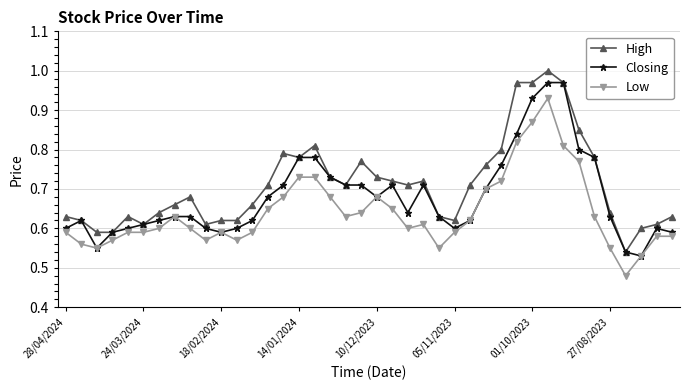

Which series has the largest total across all categories?

High